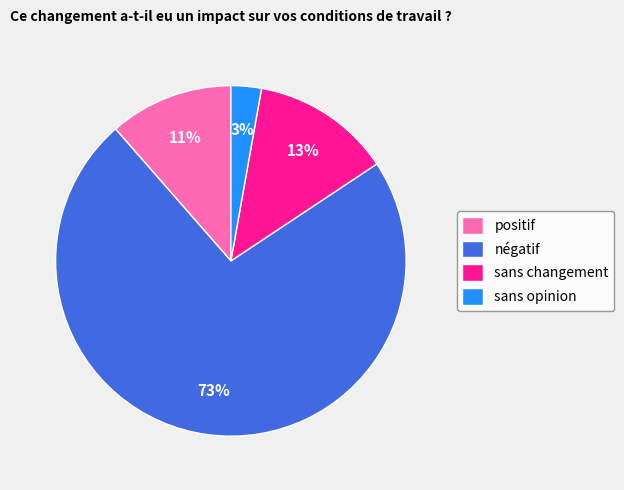

Between positif and négatif, which is larger?

négatif